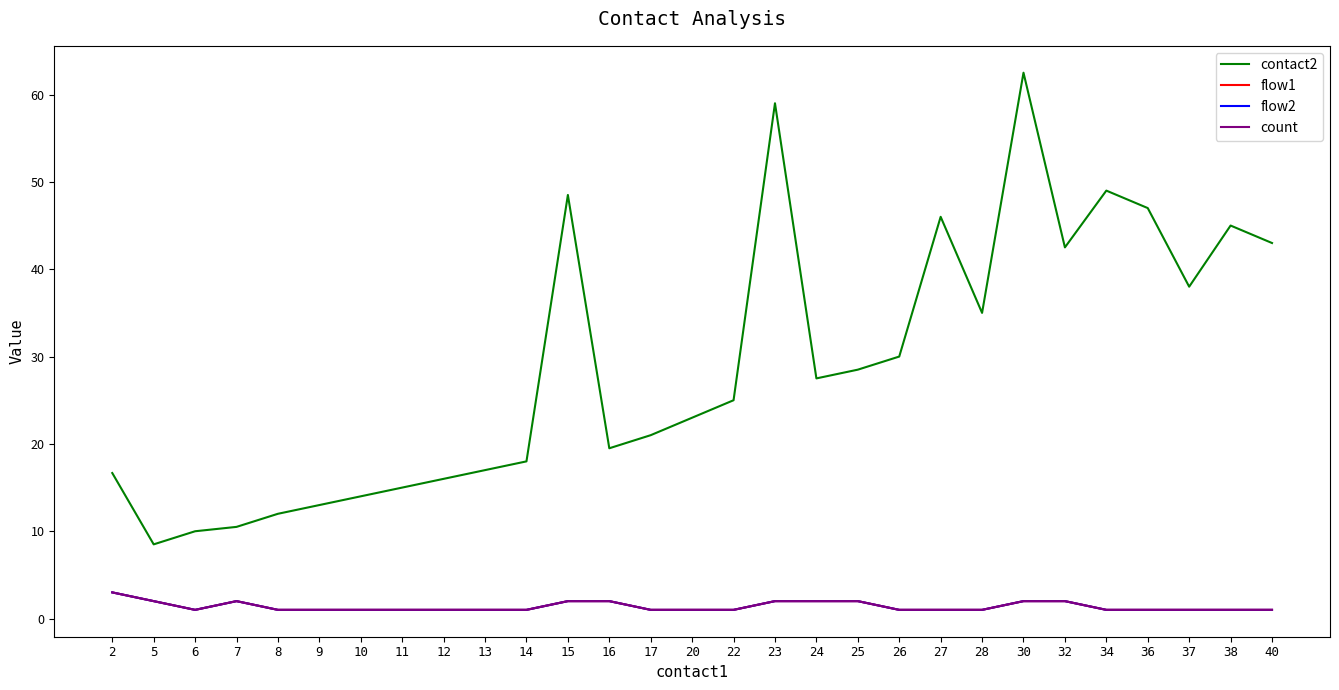

What is the difference between the highest and lowest values at 24?

25.5